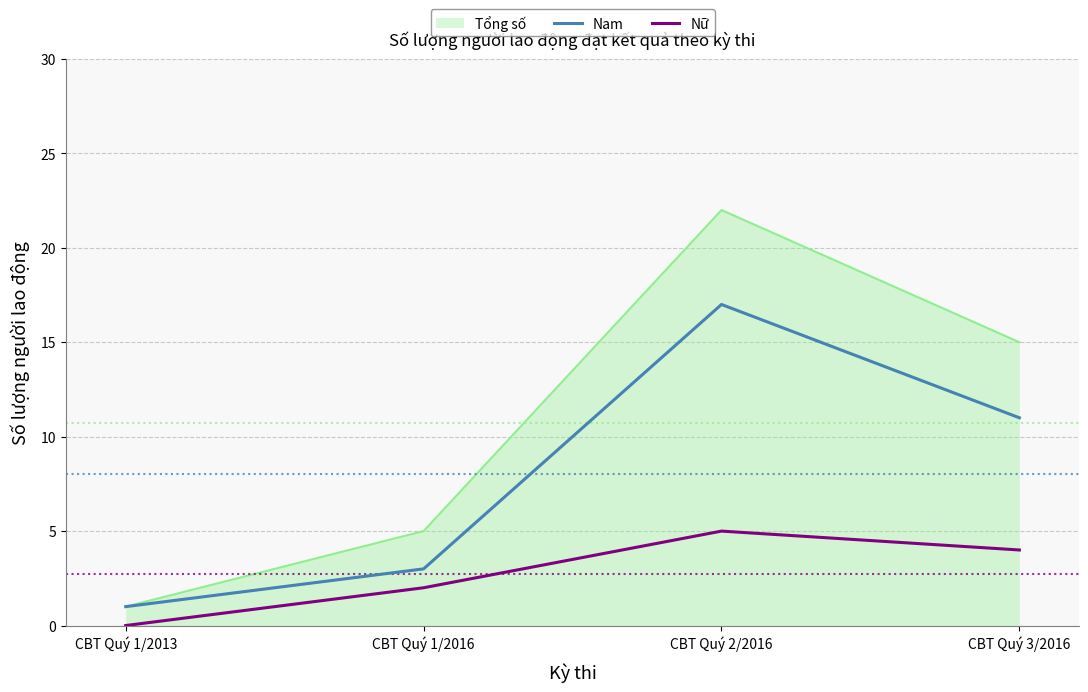

True or false: Nam and Nữ cross at least once.

False